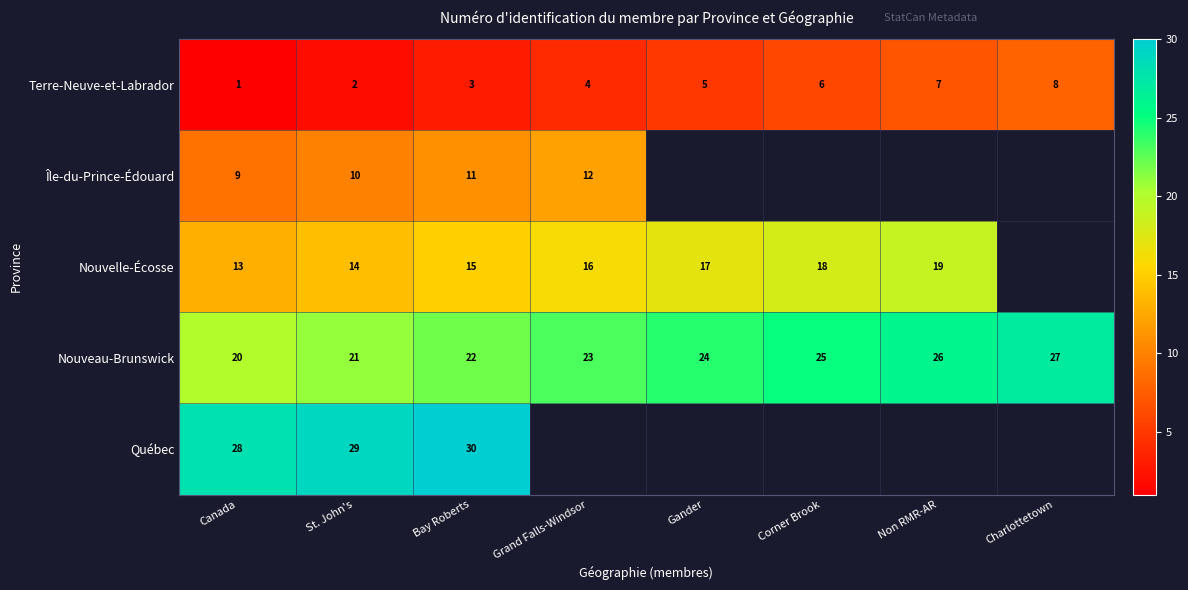

What is the total value across all series at Canada?

71